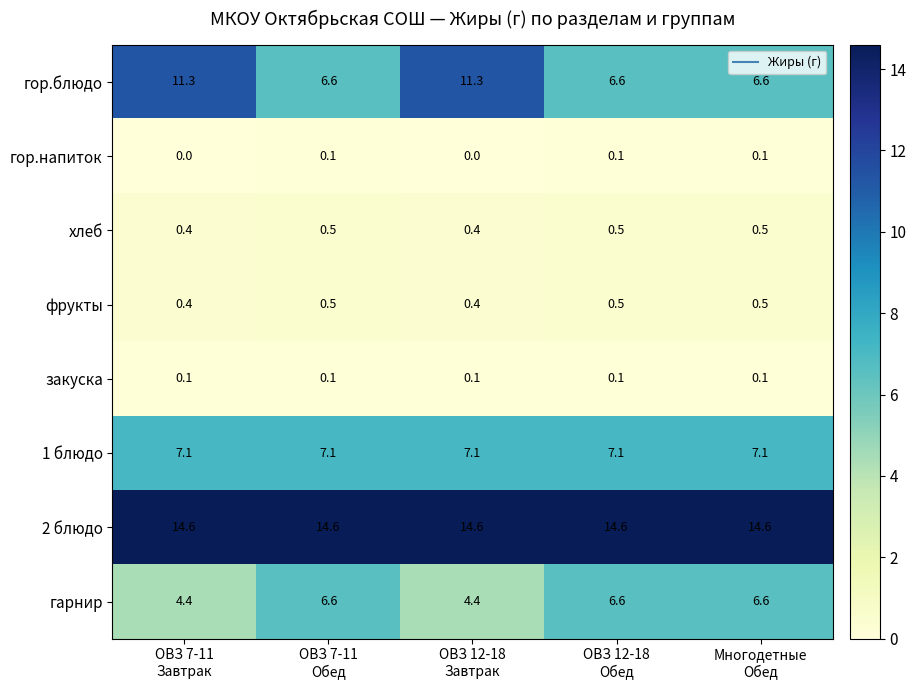

What is the maximum value shown in the chart?

14.6